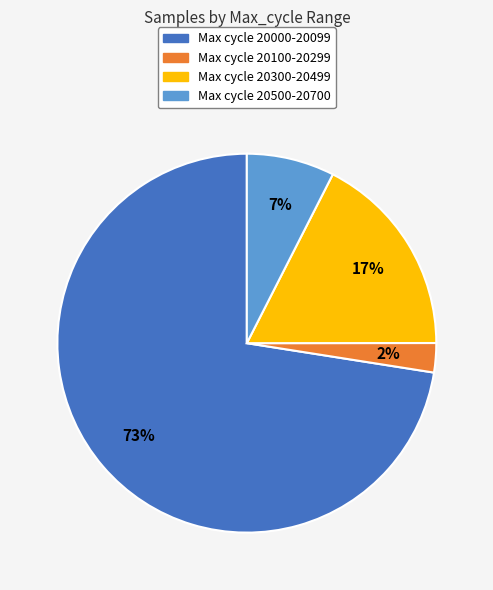

Between Max cycle 20300-20499 and Max cycle 20100-20299, which is larger?

Max cycle 20300-20499